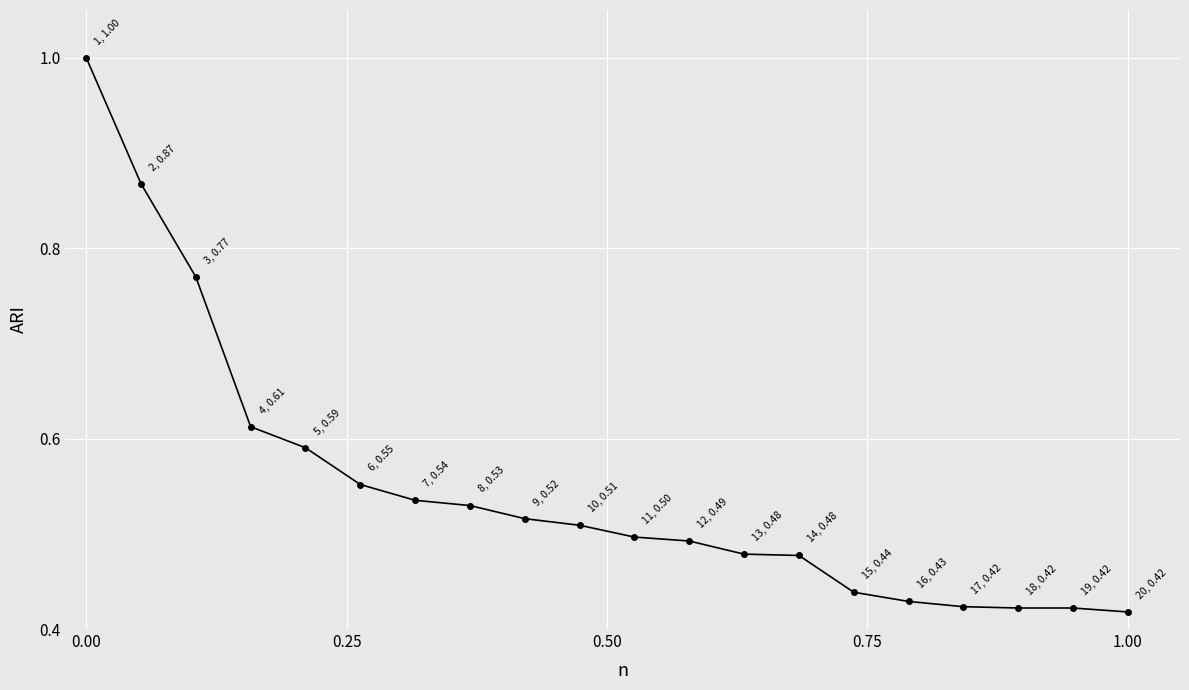

What is the greatest value displayed?

1.0